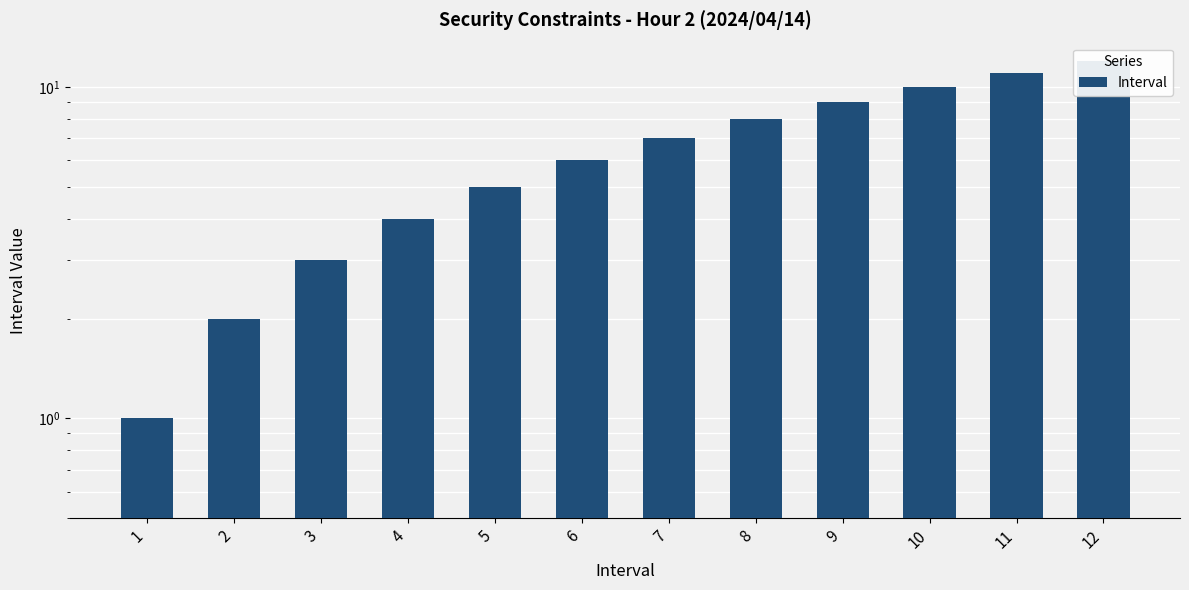

Reading left to right, transcribe all the data shown in this chart.

1	2	3	4	5	6	7	8	9	10	11	12